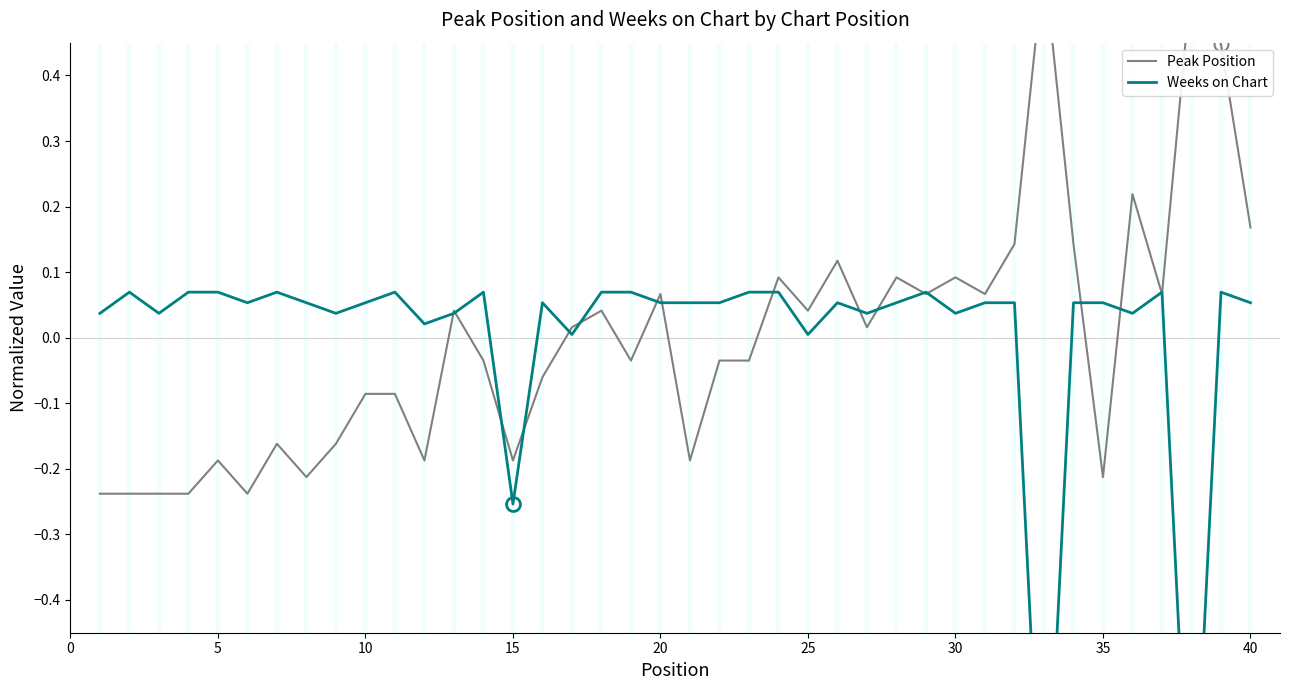

How many data points in Weeks on Chart are above 0?

37